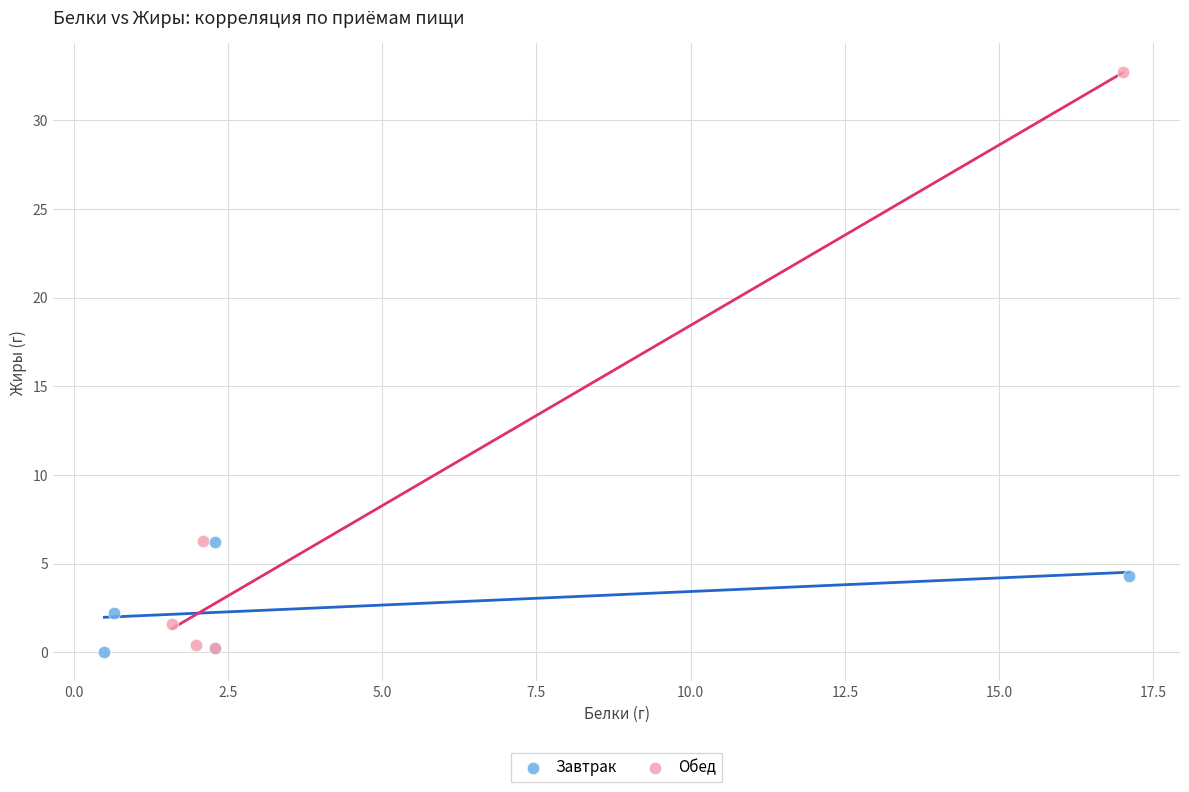

Which series has the widest spread of Y values?

Обед